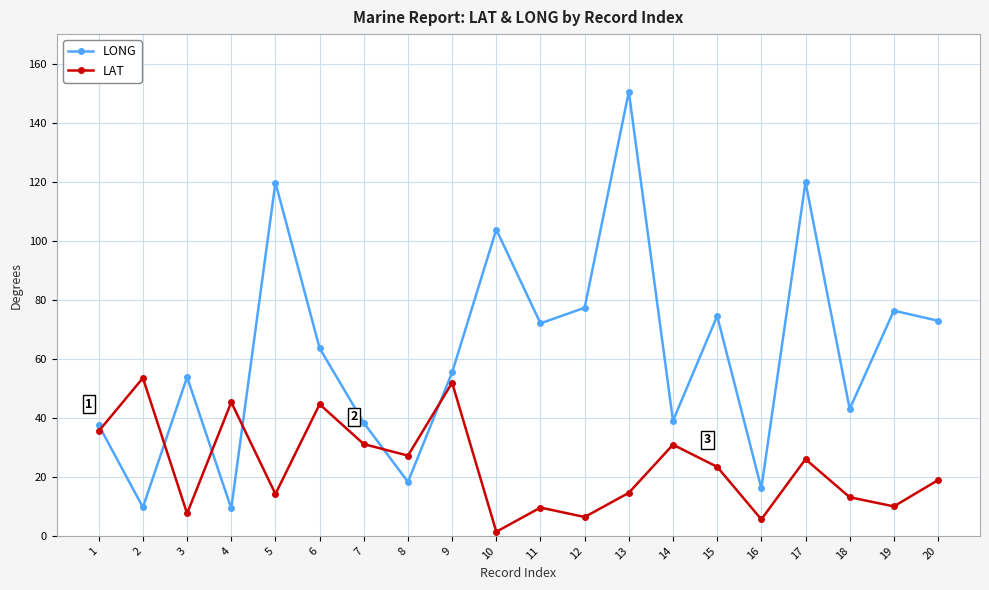

The value of LONG at 15 is 125.3. True or false?

False